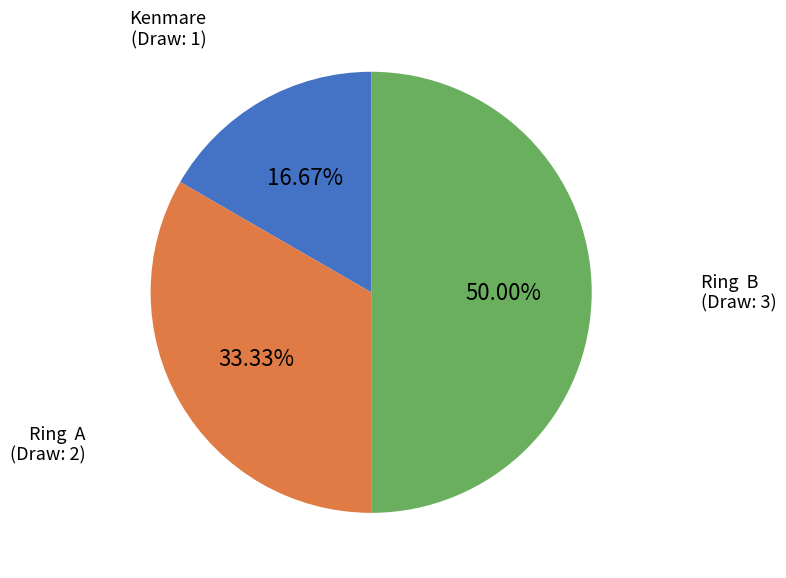

The Kenmare slice represents 17% of the pie. True or false?

True